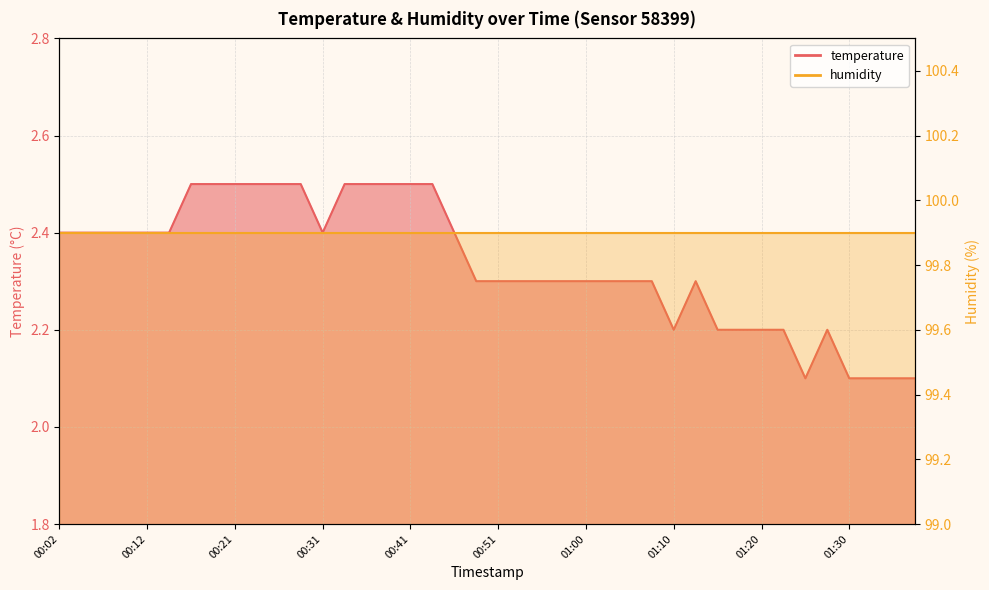

What is the maximum value shown in the chart?

2.5